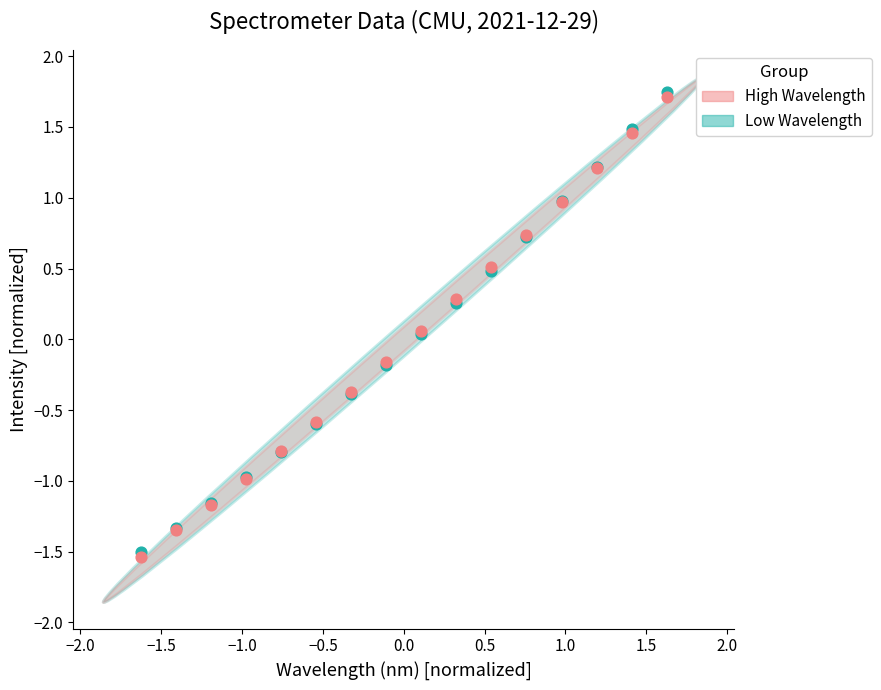

Which series reaches the maximum Y coordinate?

Low Wavelength